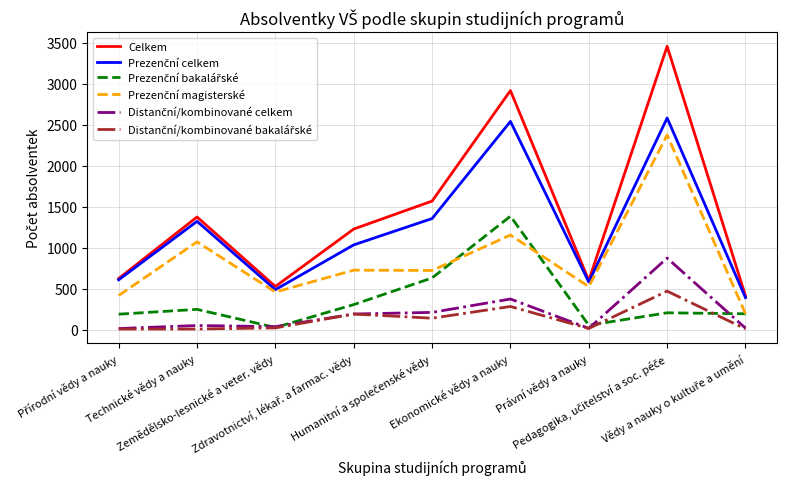

Which series has the widest spread of values?

Celkem